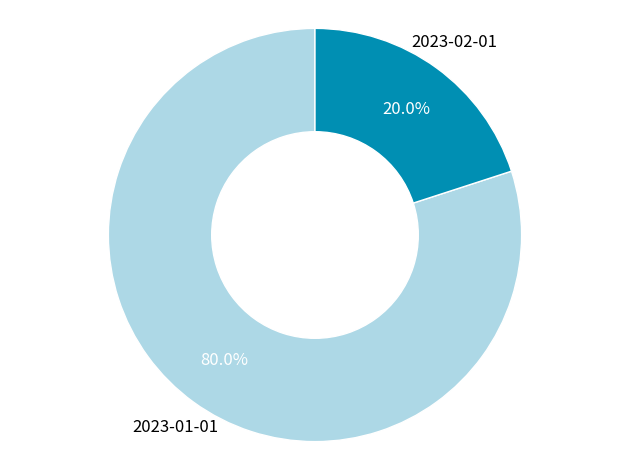

Does any single category account for the majority?

Yes